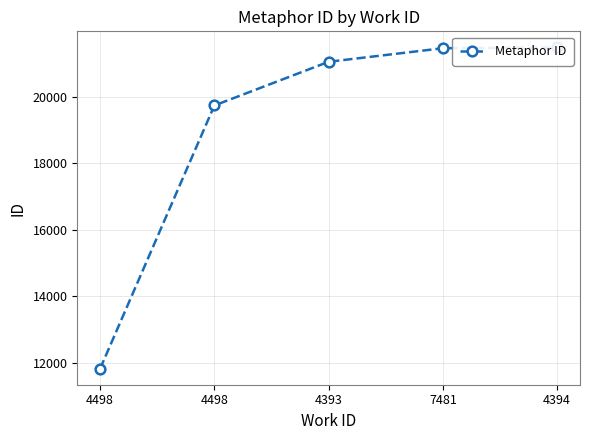

Where does the data first go above 21061?

7481